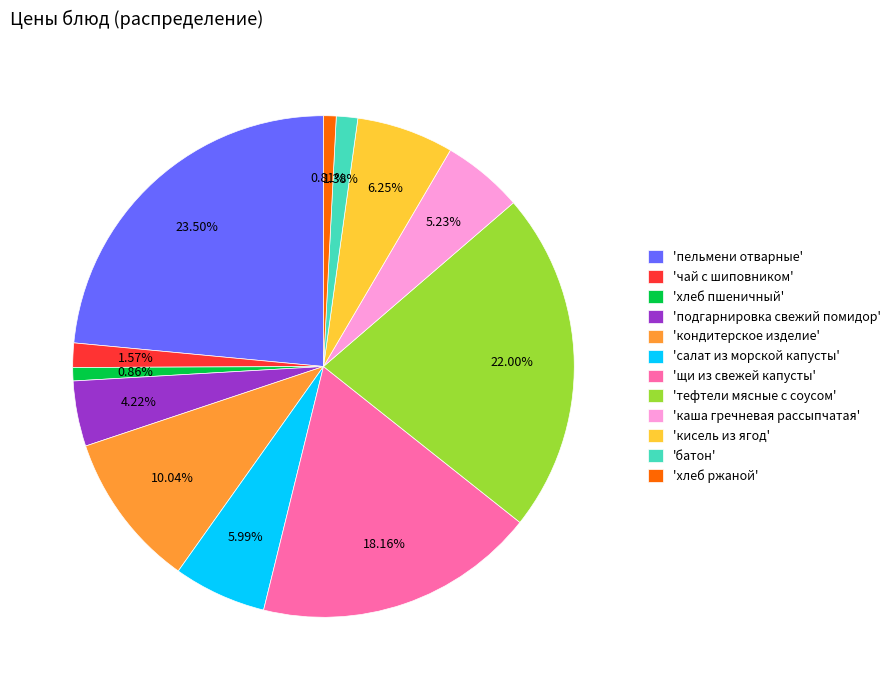

Is there any slice that represents more than half of the pie?

No